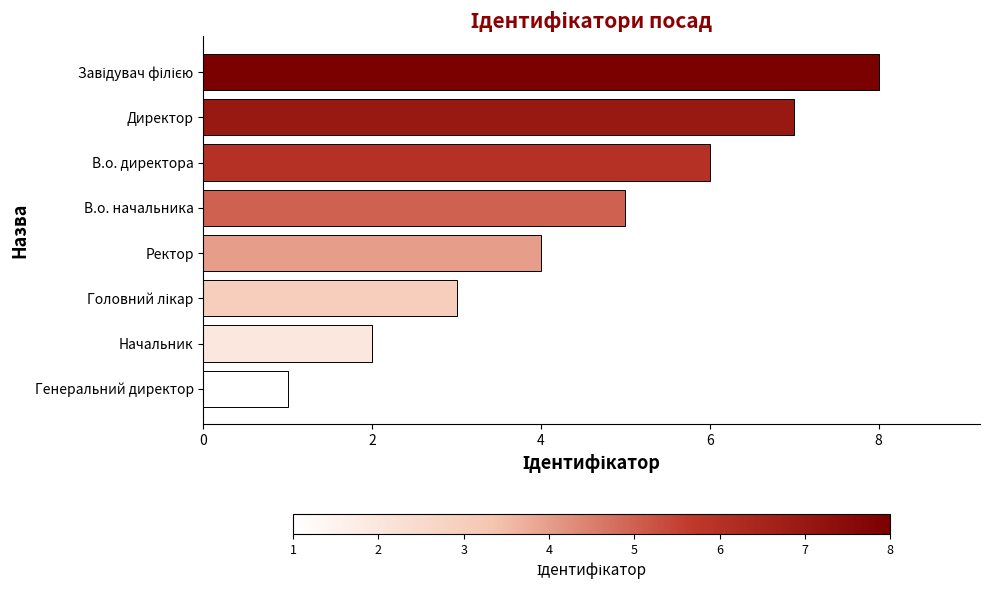

True or false: the data shows 2 at В.о. директора.

False